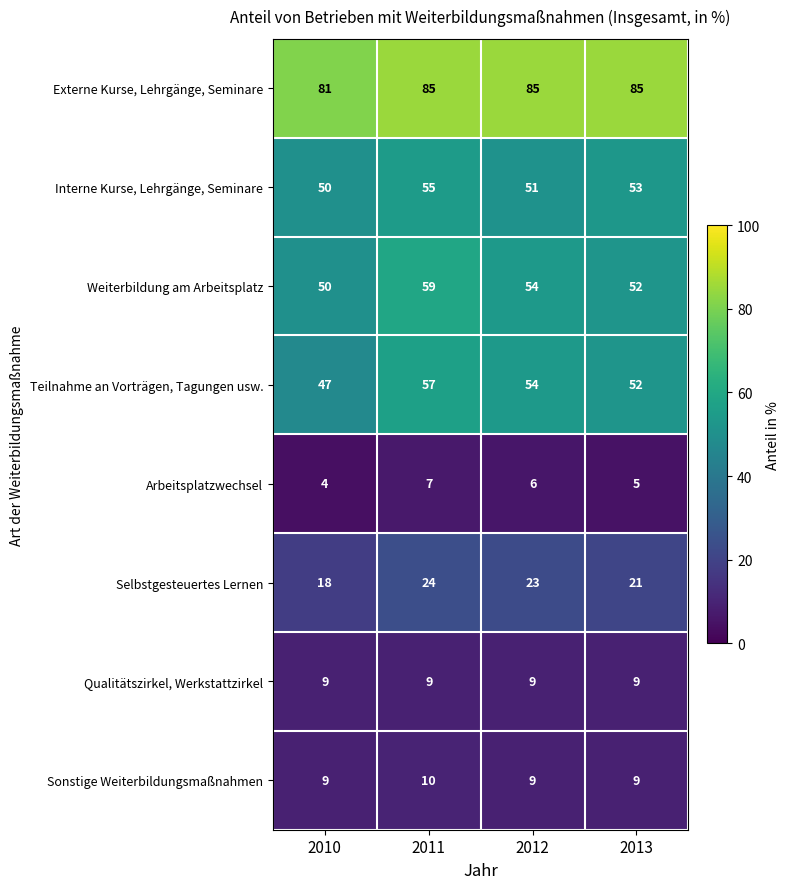

The Externe Kurse, Lehrgänge, Seminare series shows 85 at 2011. True or false?

True